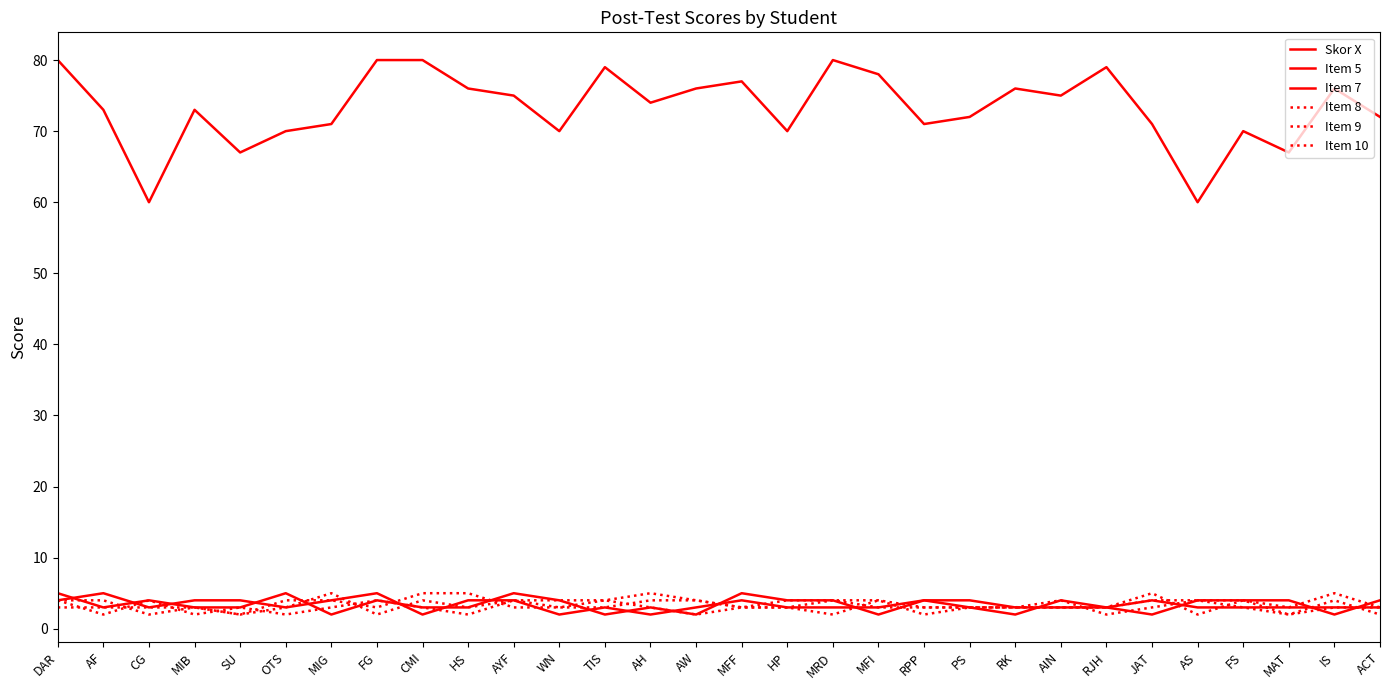

How many values in the Item 7 series are below 4?

15